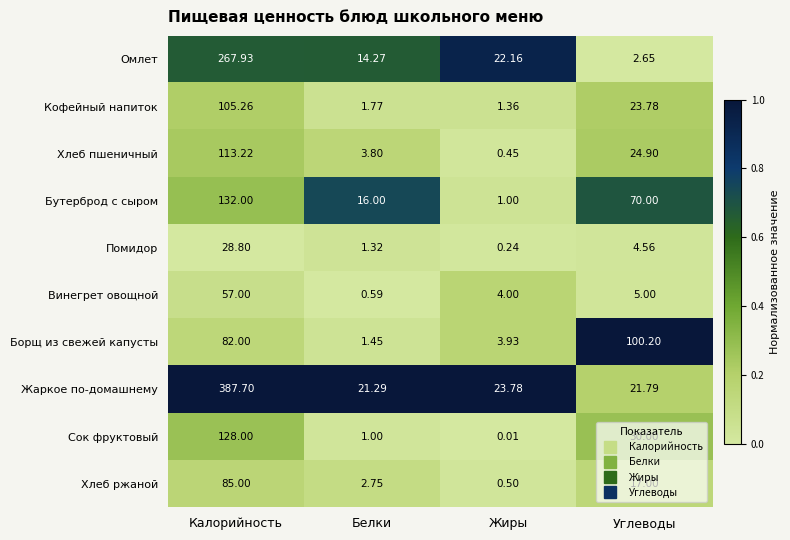

At Жиры, list the series in order from smallest to largest.

Сок фруктовый, Помидор, Хлеб пшеничный, Хлеб ржаной, Бутерброд с сыром, Кофейный напиток, Борщ из свежей капусты, Винегрет овощной, Омлет, Жаркое по-домашнему